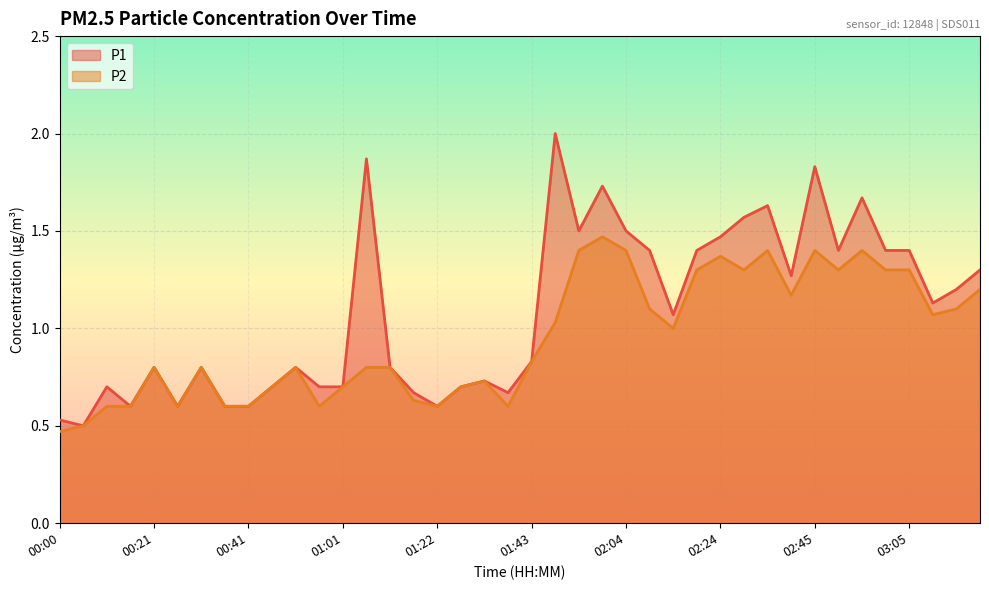

At which label does P1 reach its minimum?

00:05